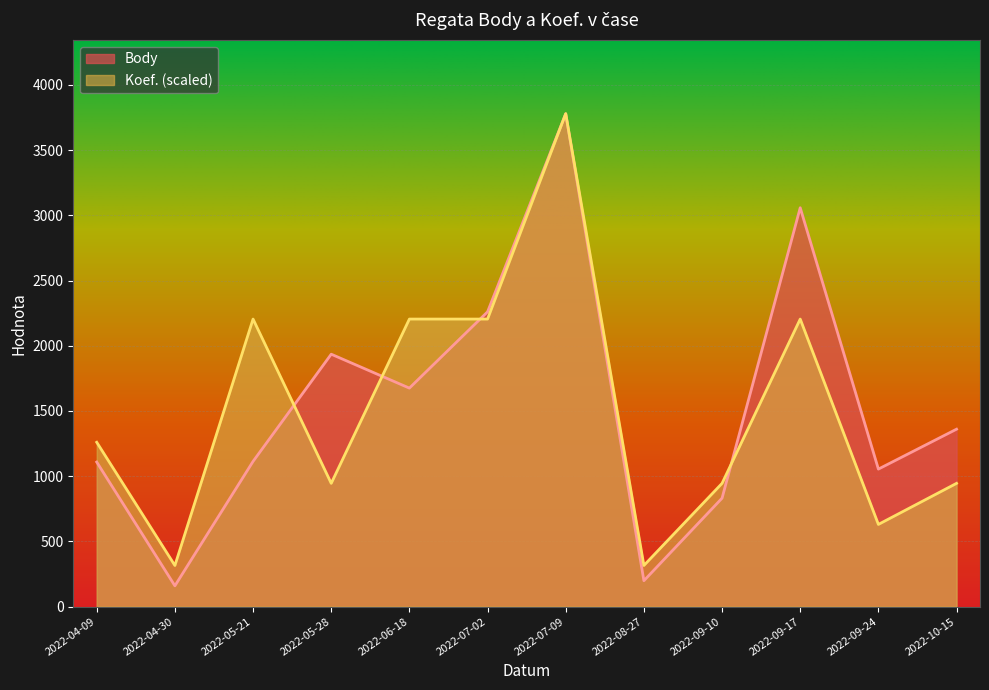

True or false: Koef. has a value of 535.0 at 2022-05-28.

False